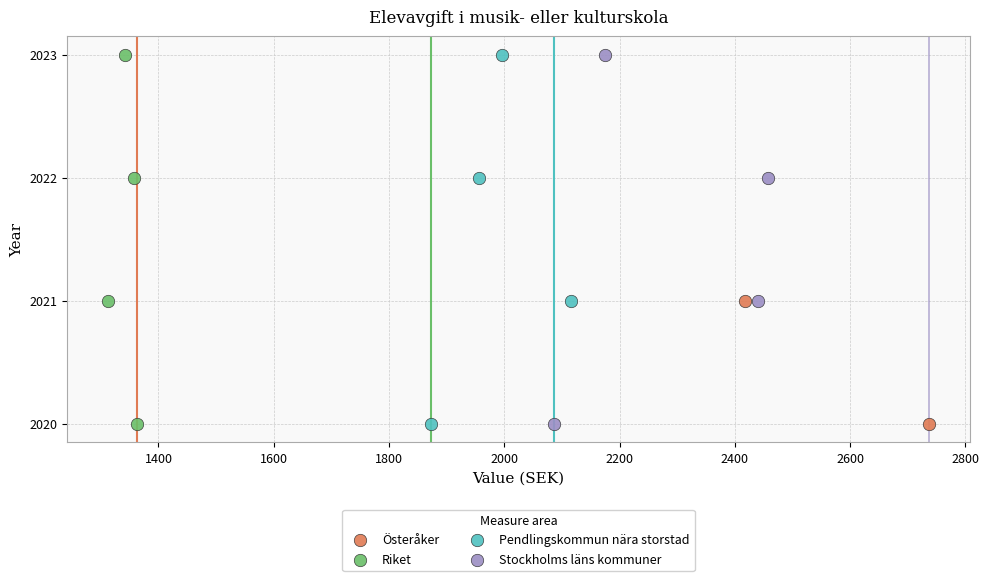

What are all the series names shown in the legend?

Österåker, Riket, Pendlingskommun nära storstad, Stockholms läns kommuner